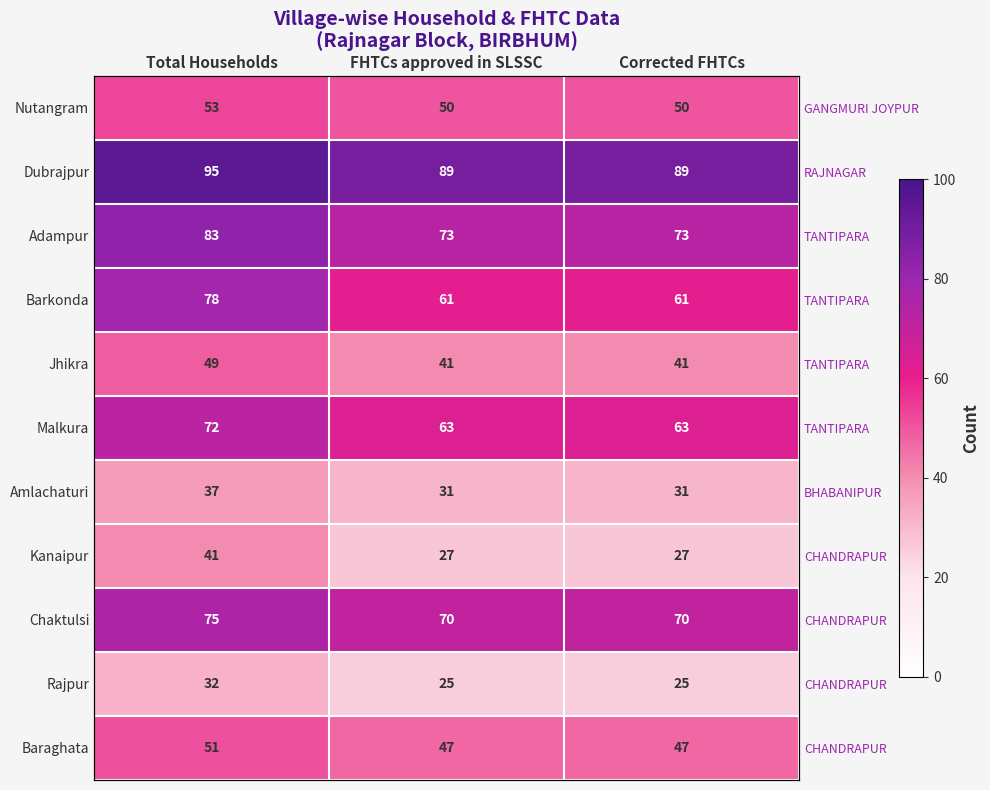

What is the difference between the Adampur values at FHTCs approved in SLSSC and Total Households?

10